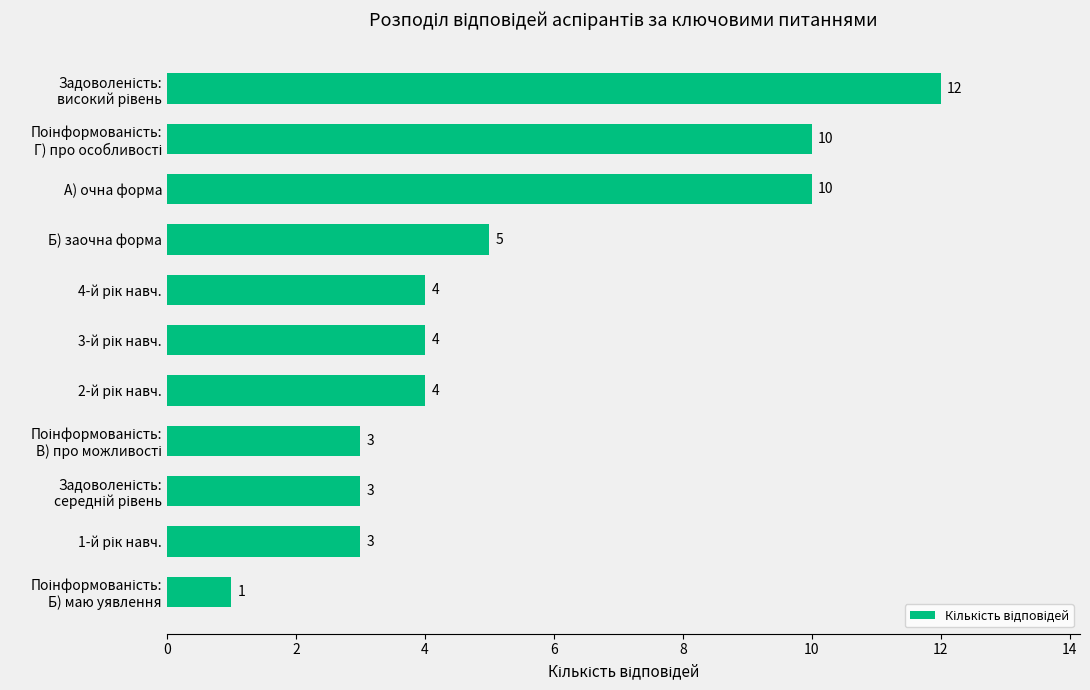

Which has a higher value, А) очна форма or Б) заочна форма?

А) очна форма